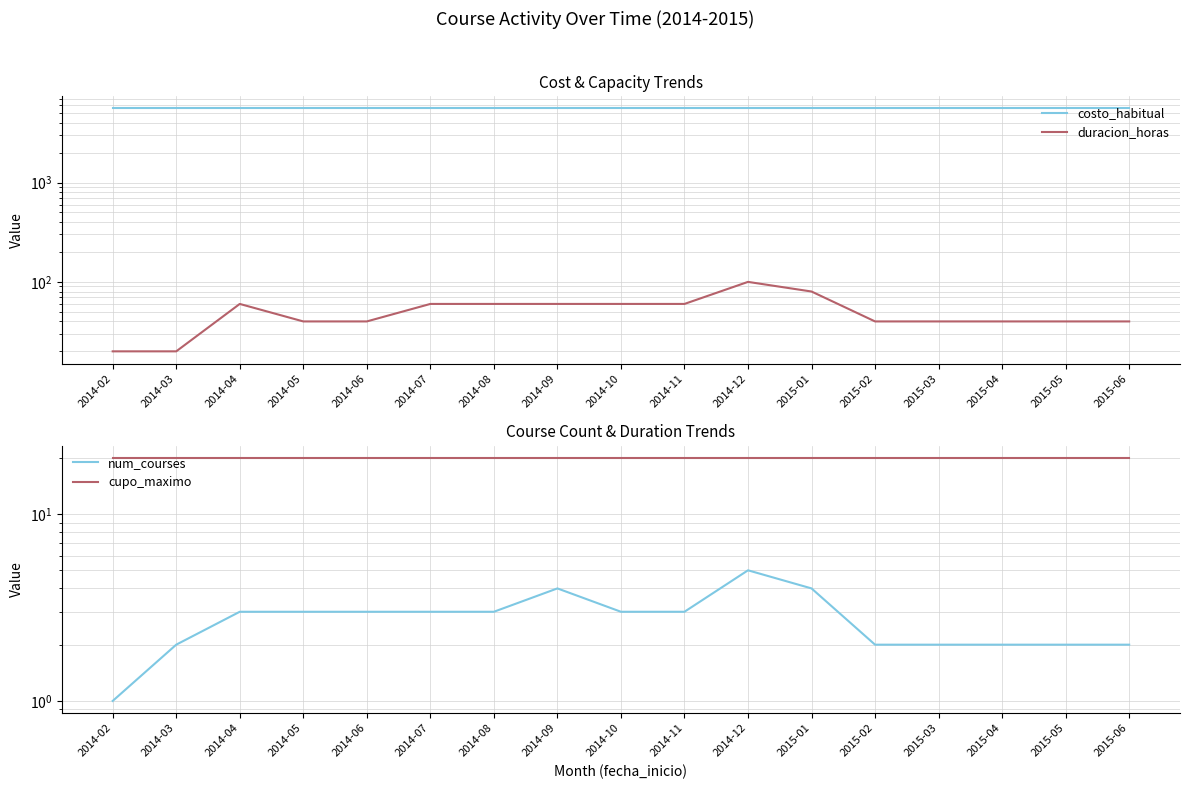

What is the smallest value displayed?

1